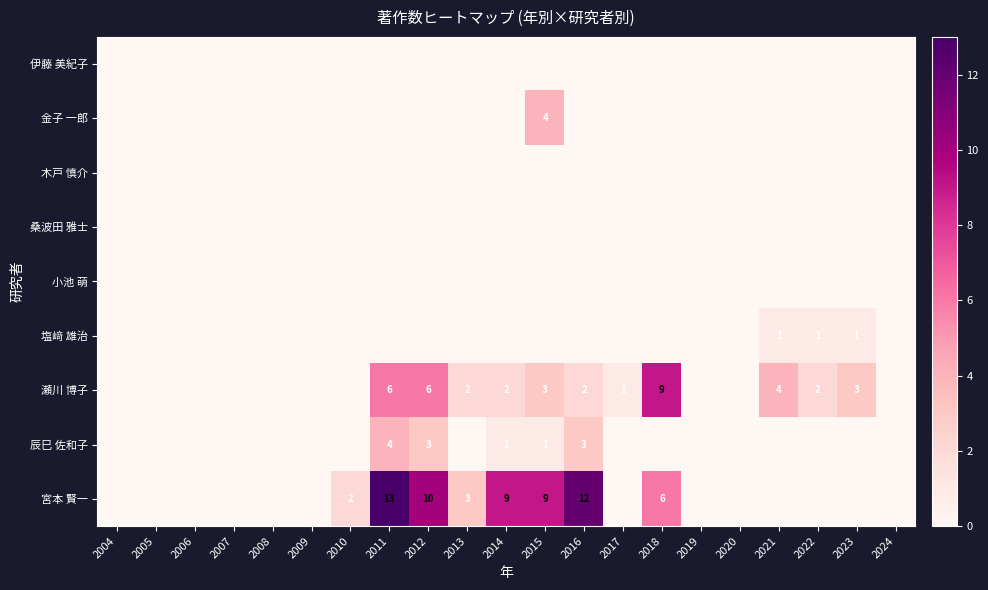

Is it true that 桑波田 雅士 equals 0 at 2013?

True